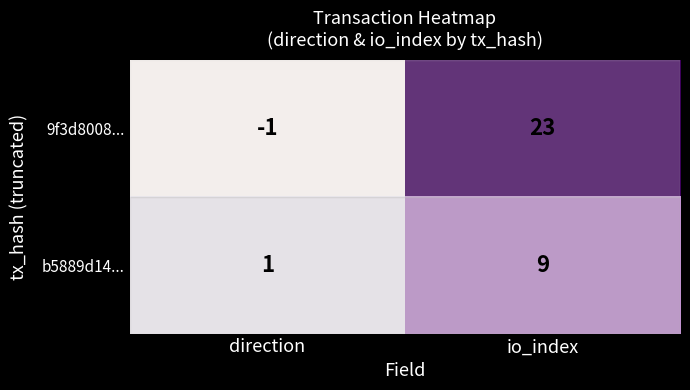

Which series has the largest total across all categories?

9f3d8008...